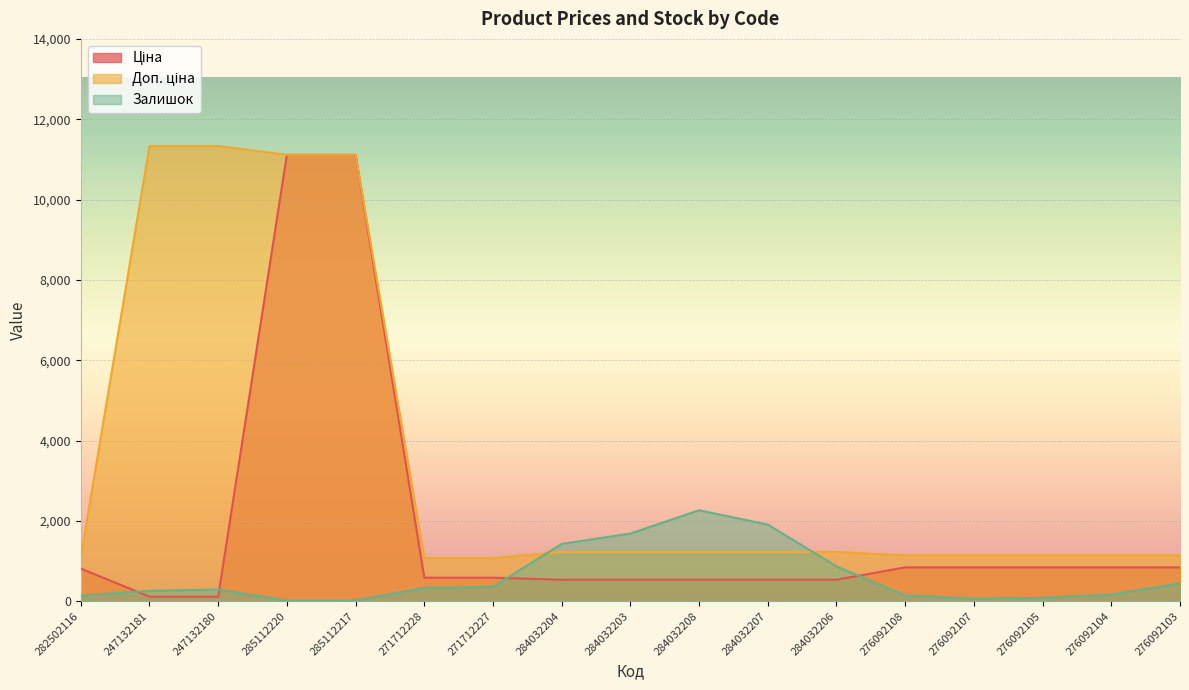

Rank the series by their average value, from highest to lowest.

Доп. ціна, Ціна, Залишок